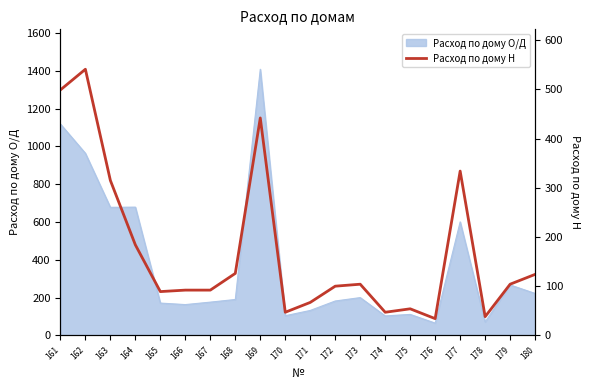

True or false: the data has more than 0 interior local peaks.

True